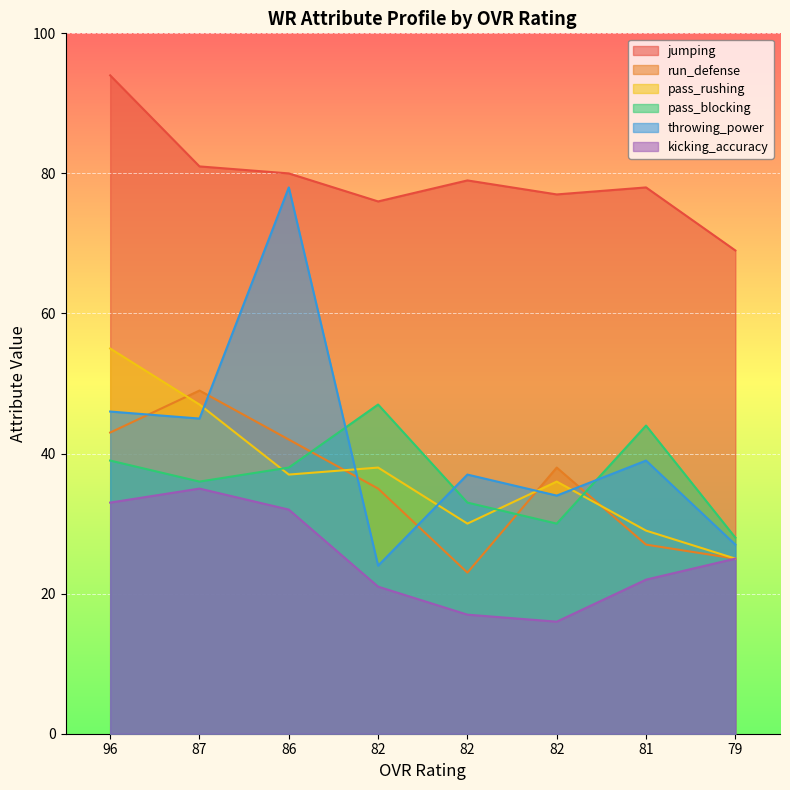

Which series has the largest total across all categories?

jumping